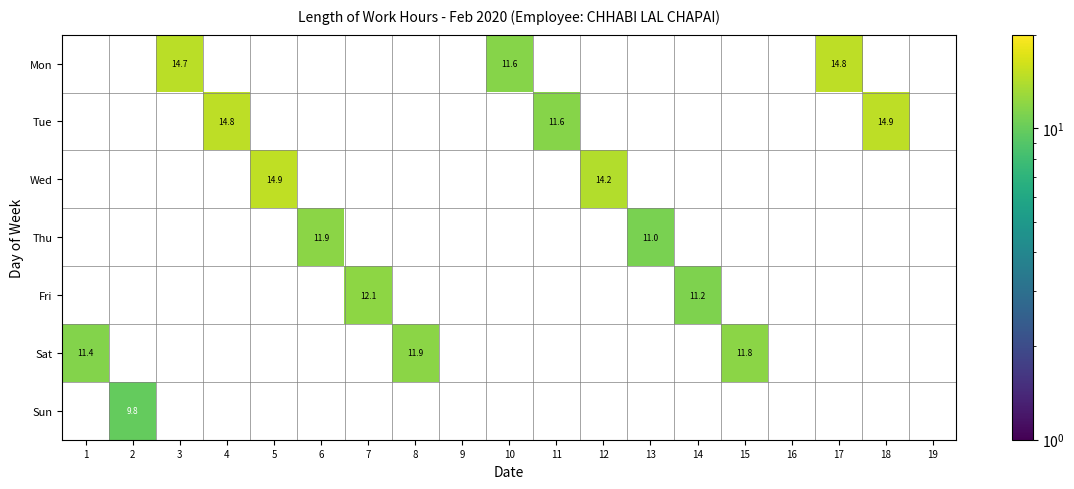

Is it true that Fri equals 12.1 at 7?

True